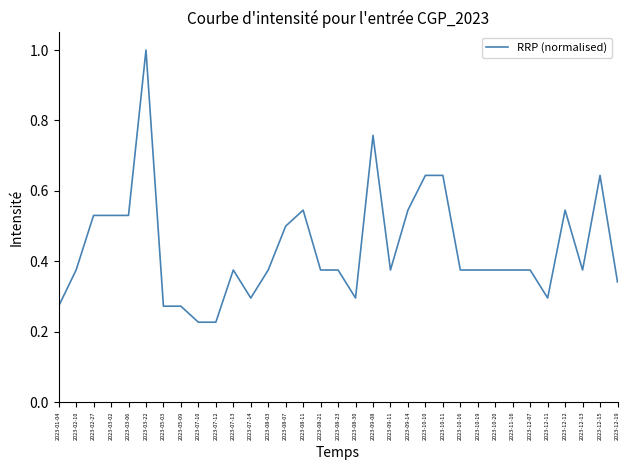

What is the maximum value shown in the chart?

1.0